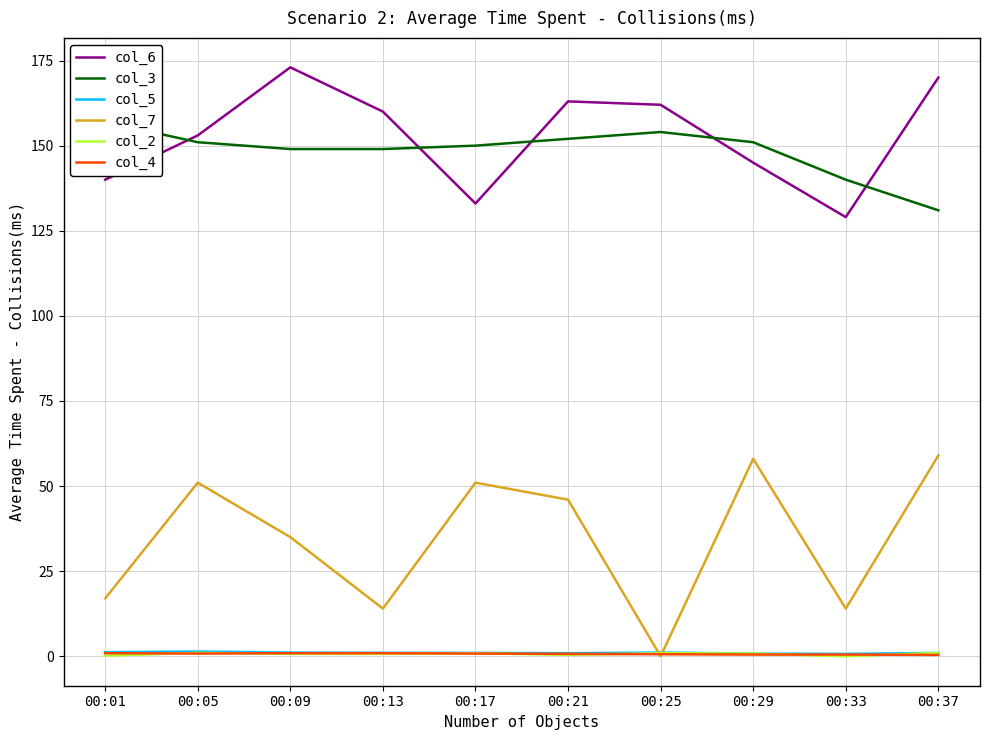

What is the value of the col_5 point at the 6th from the left?

0.9